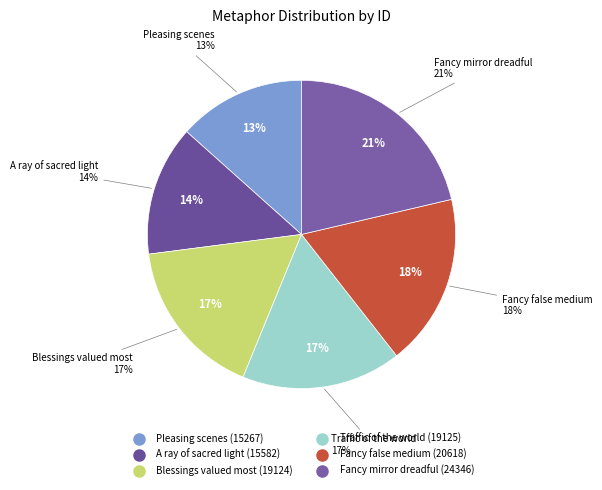

To the nearest percent, what percentage of the pie is Fancy mirror dreadful?

21%